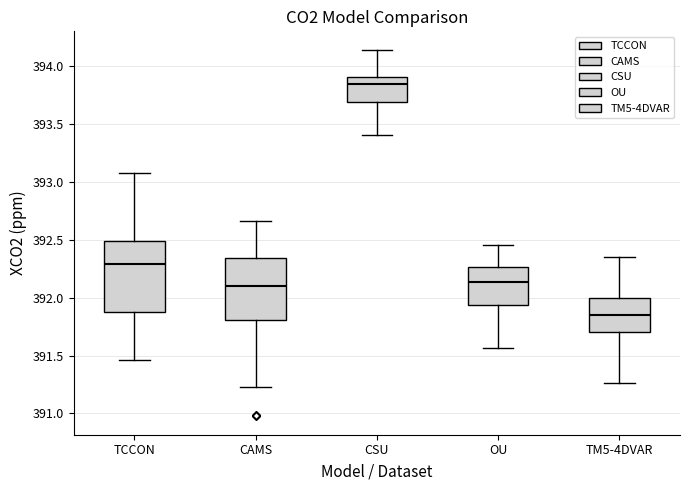

Which box has the lowest median line?

TM5-4DVAR